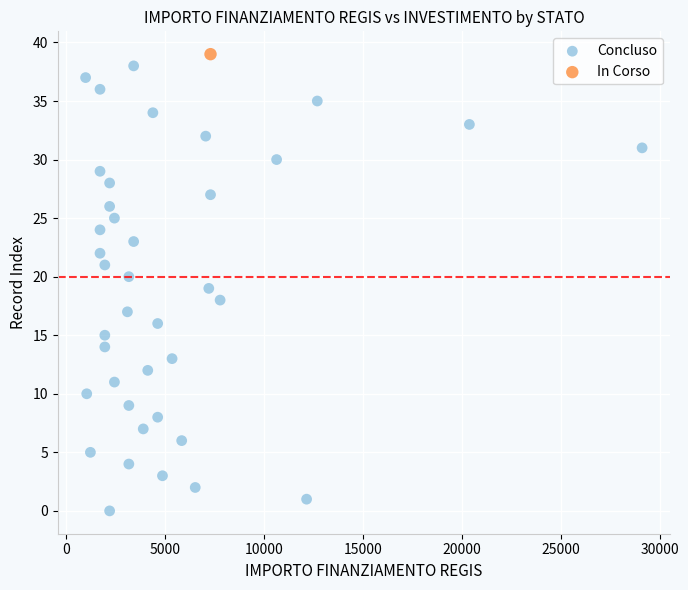

What are all the series names shown in the legend?

Concluso, In Corso